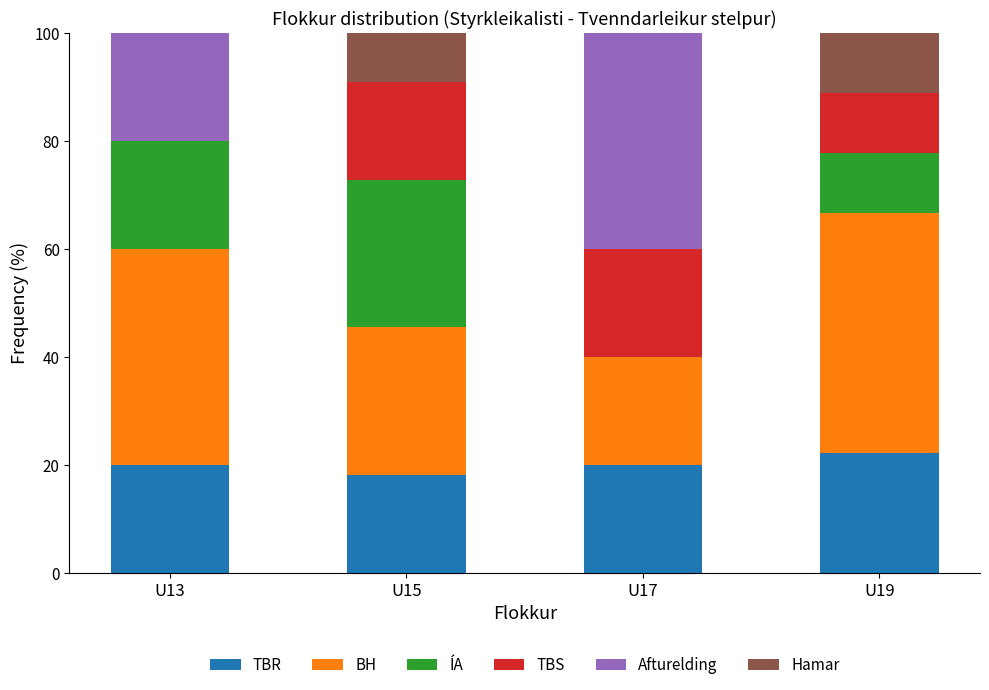

What are all the series names shown in the legend?

TBR, BH, ÍA, TBS, Afturelding, Hamar